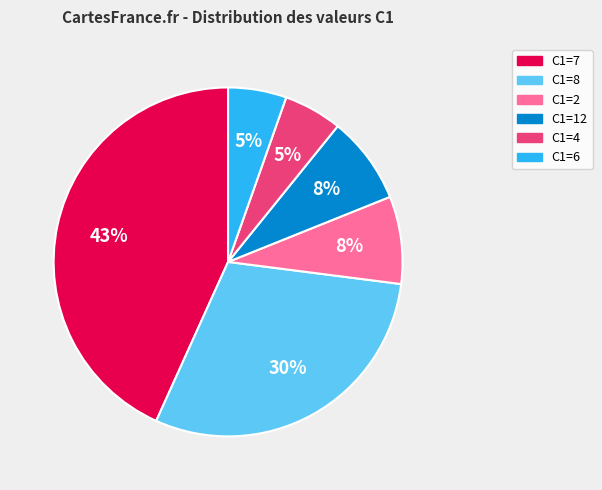

How many slices are in this pie chart?

6